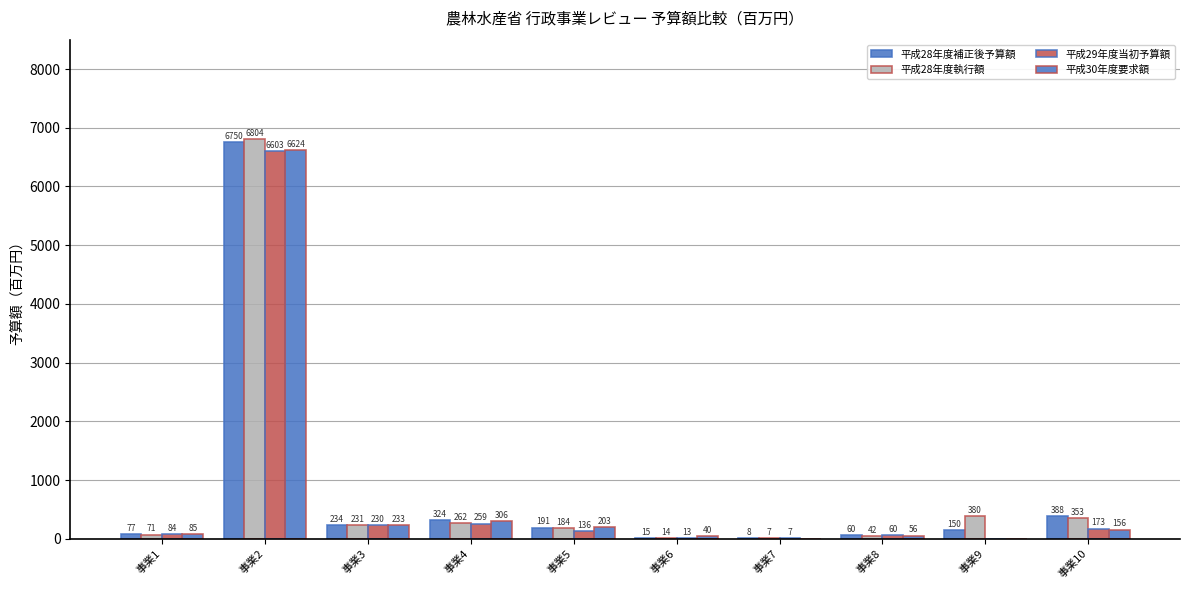

Where does the 平成28年度補正後予算額 series first go above 191?

事業2